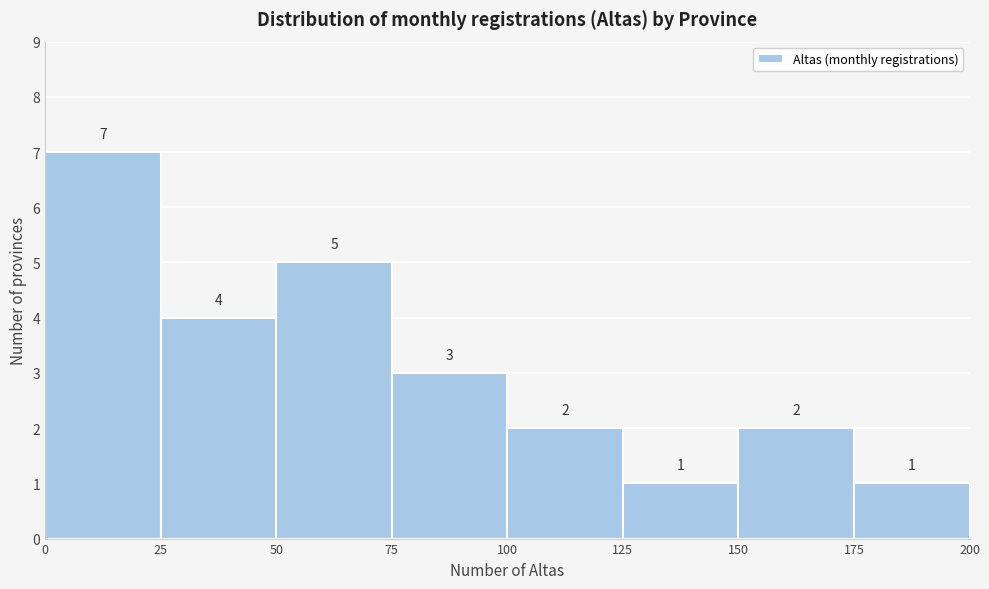

How tall is the bar that spans 0 to 25 on the x-axis?

7